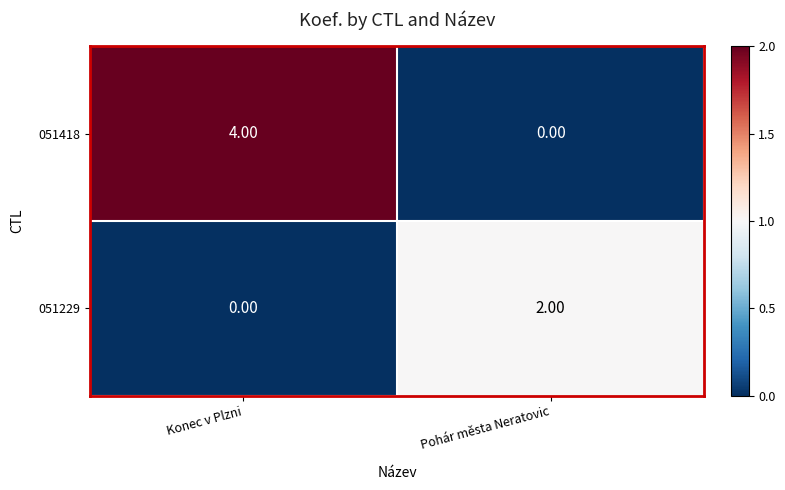

What is the difference between the 051418 values at Konec v Plzni and Pohár města Neratovic?

4